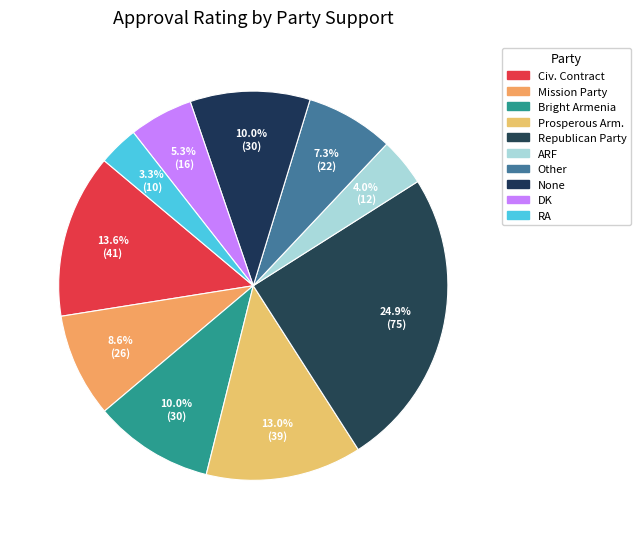

Count the number of slices in the pie.

10